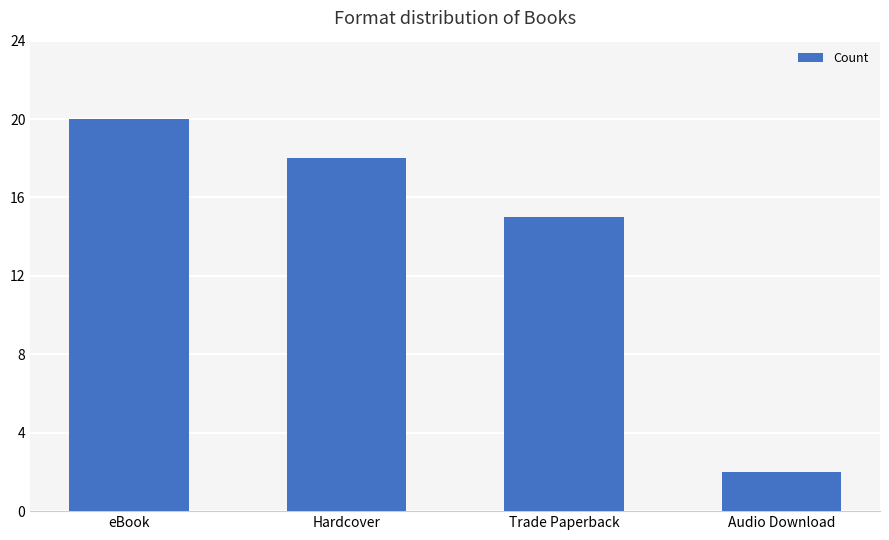

At which label does the data first exceed 18?

eBook